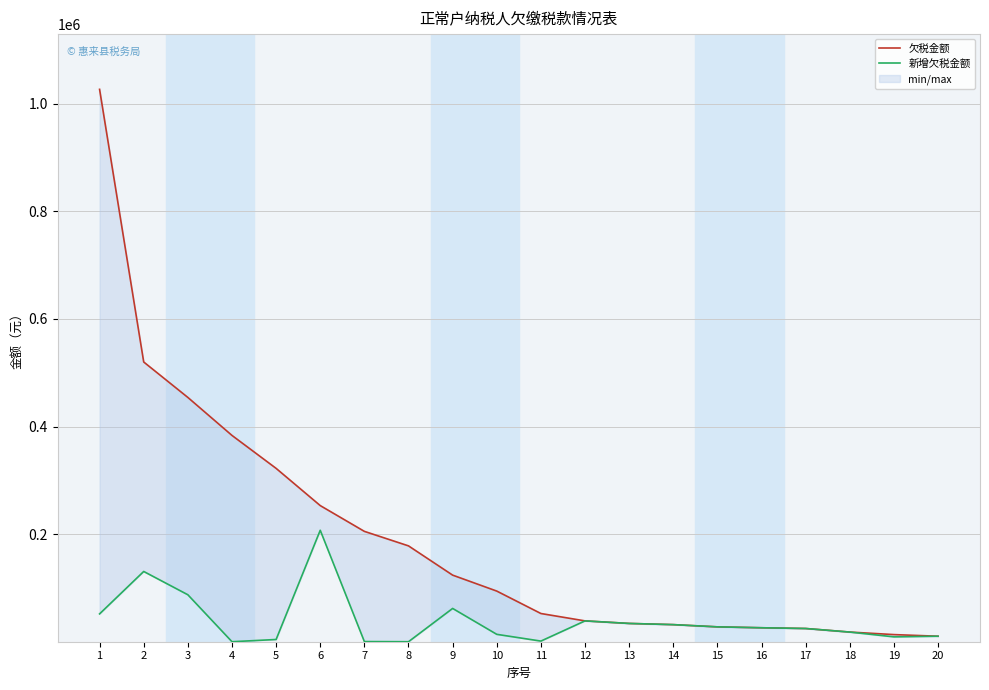

The 新增欠税金额 series shows 60601.2 at 12. True or false?

False